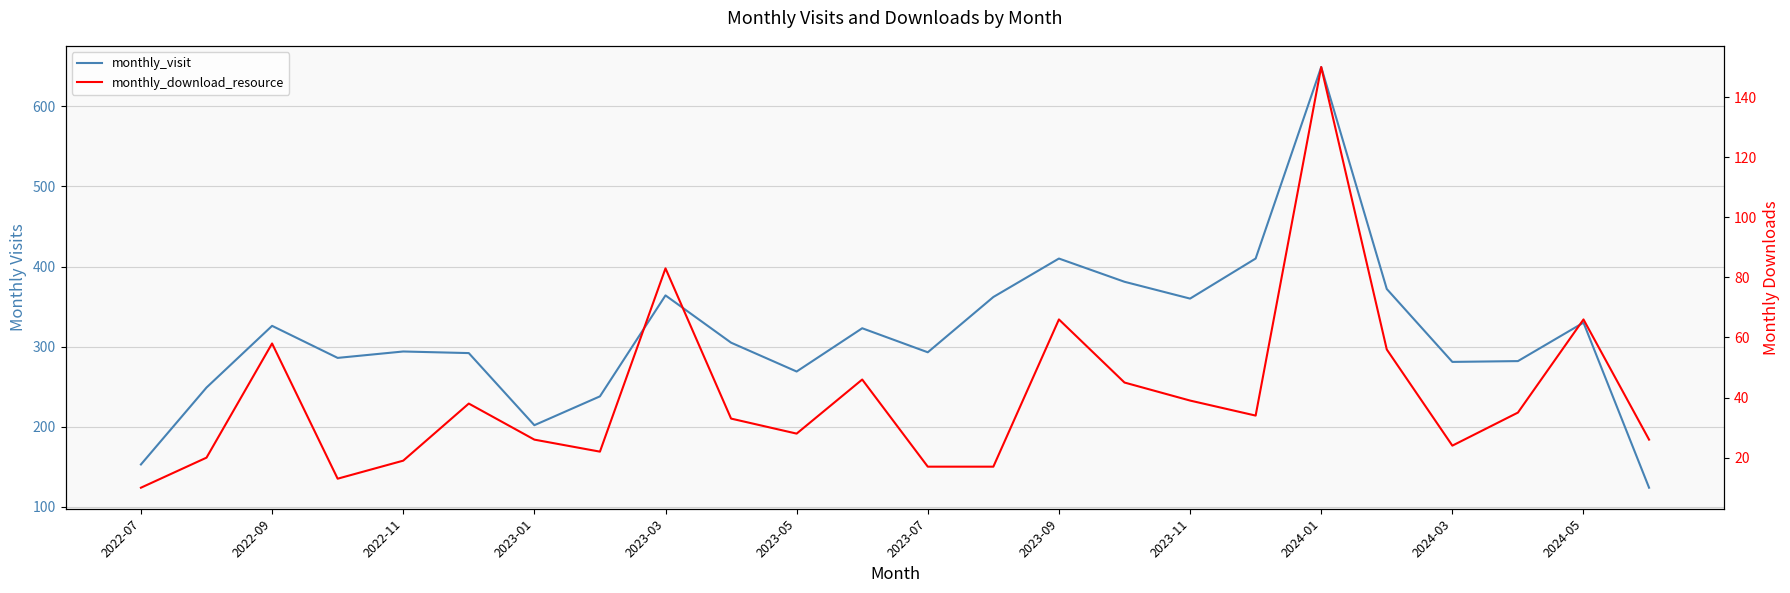

Is this an area chart (filled region under the line)?

No